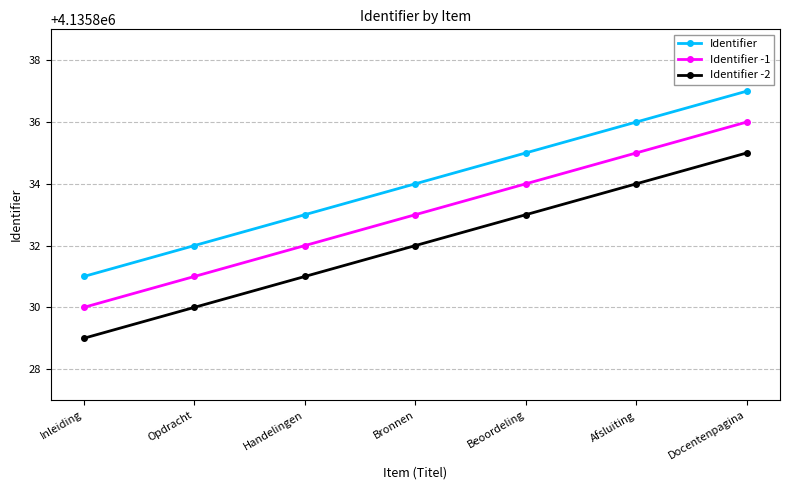

What is the label of the 2nd point from the right?

Afsluiting